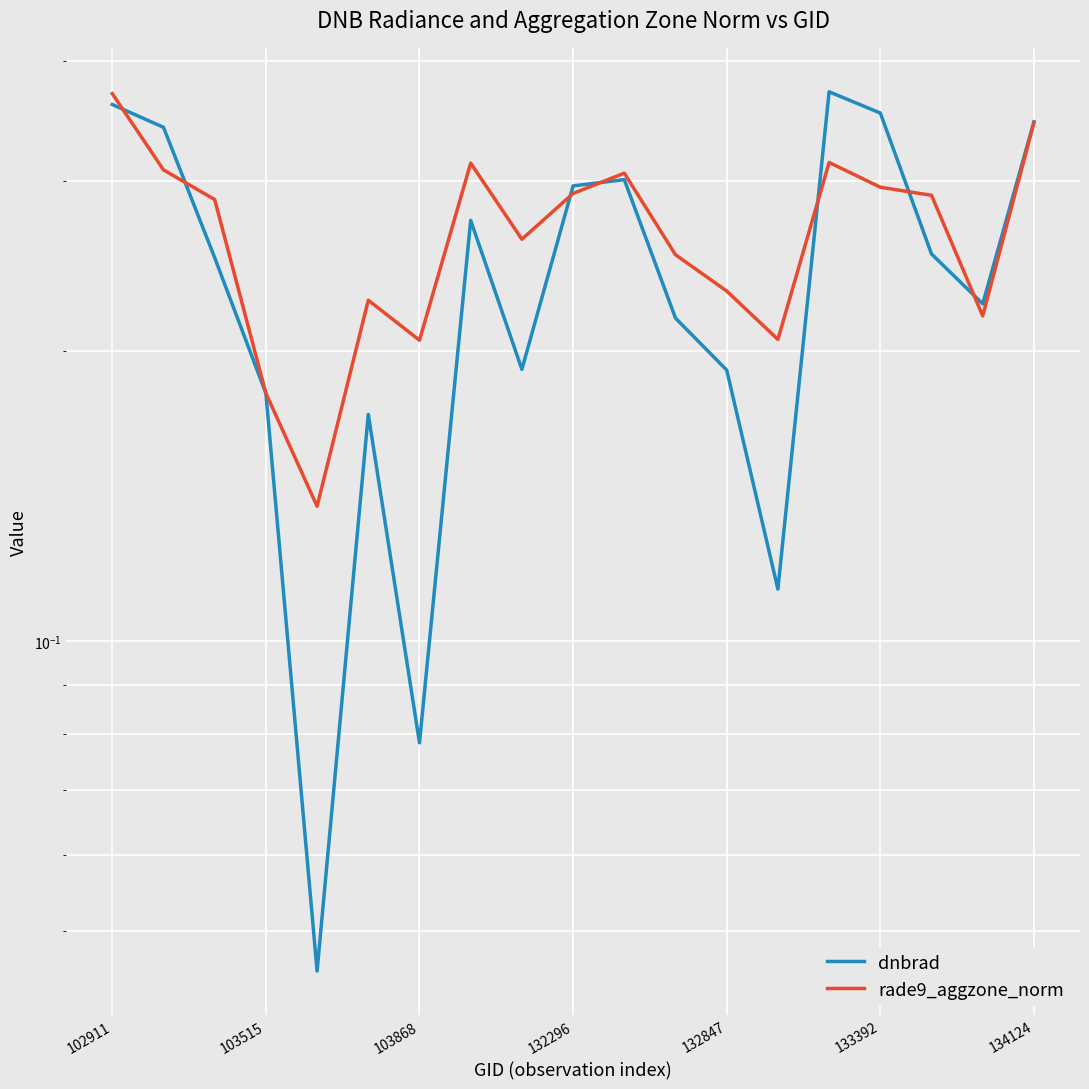

What value does the dnbrad series have at 134124?

0.3